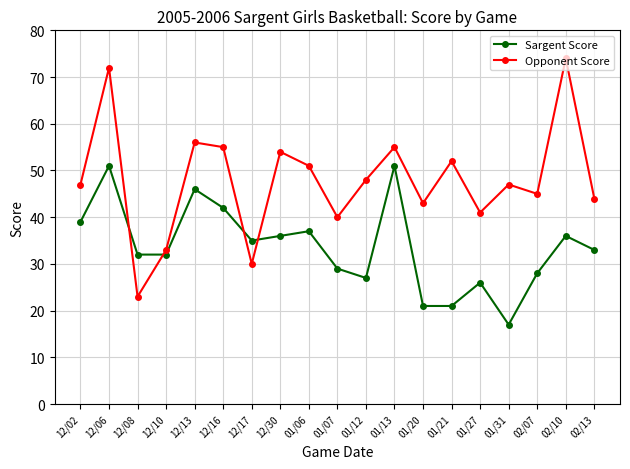

What is the difference between the maximum and minimum values in the Opponent Score series?

51